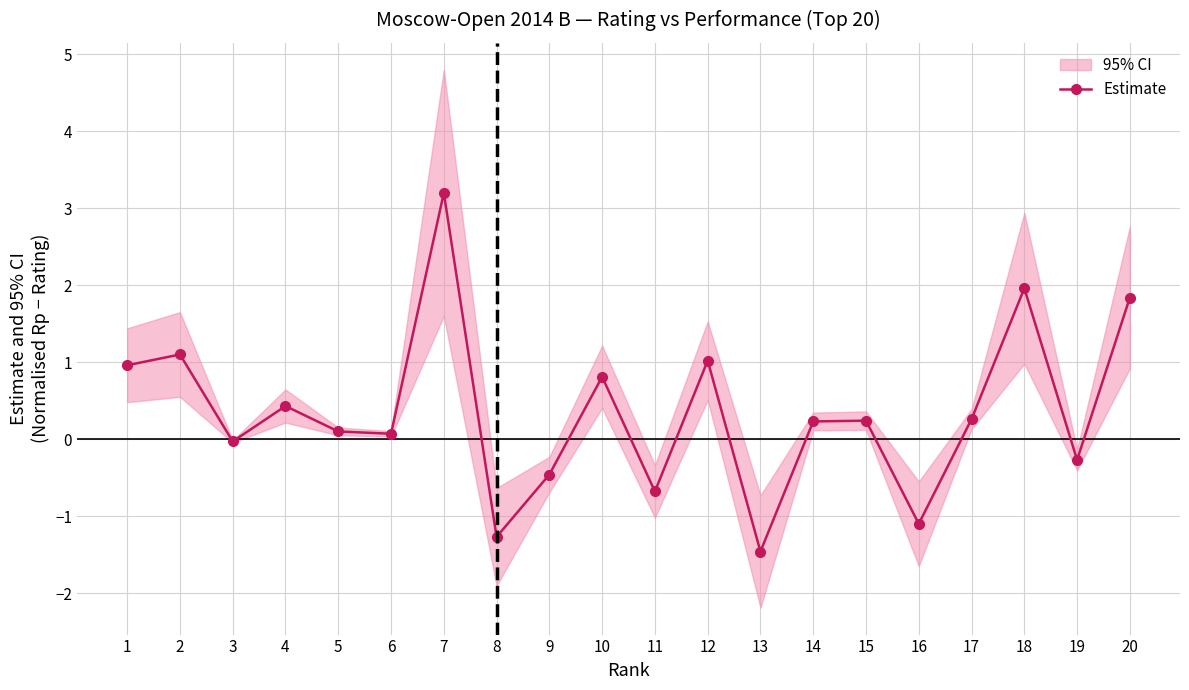

What is the change in value from 5 to 13?

-1.6